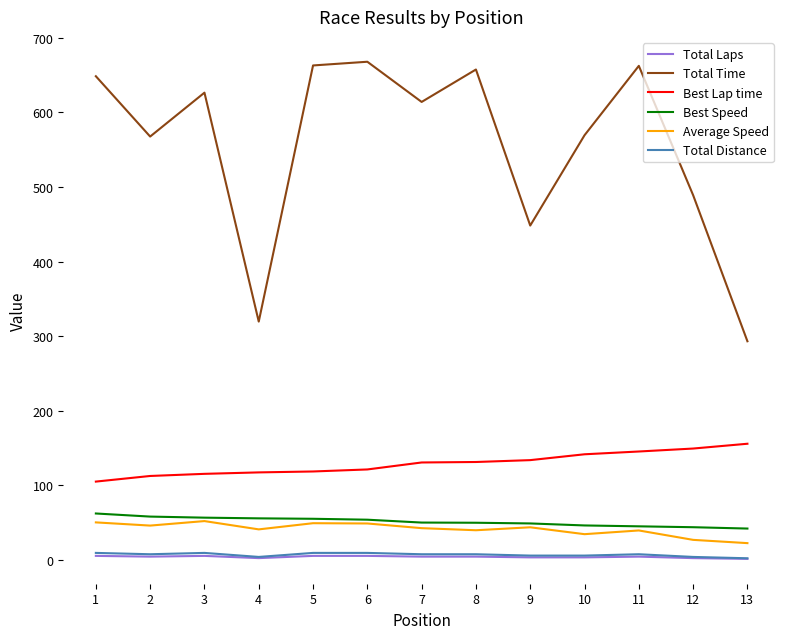

Is the value of Best Lap time at 9 greater than the value of Total Time at 7?

No